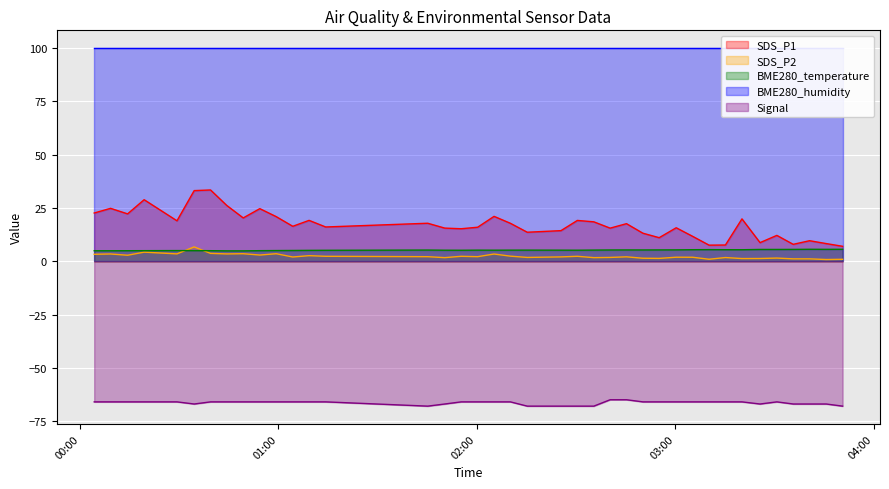

What position from the left is 2022/01/18 03:10:15?

34